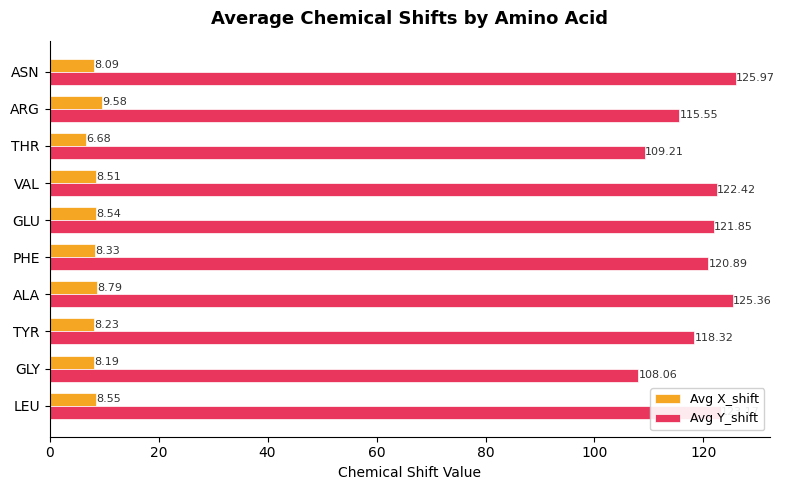

Which label corresponds to the smallest value in the chart?

THR